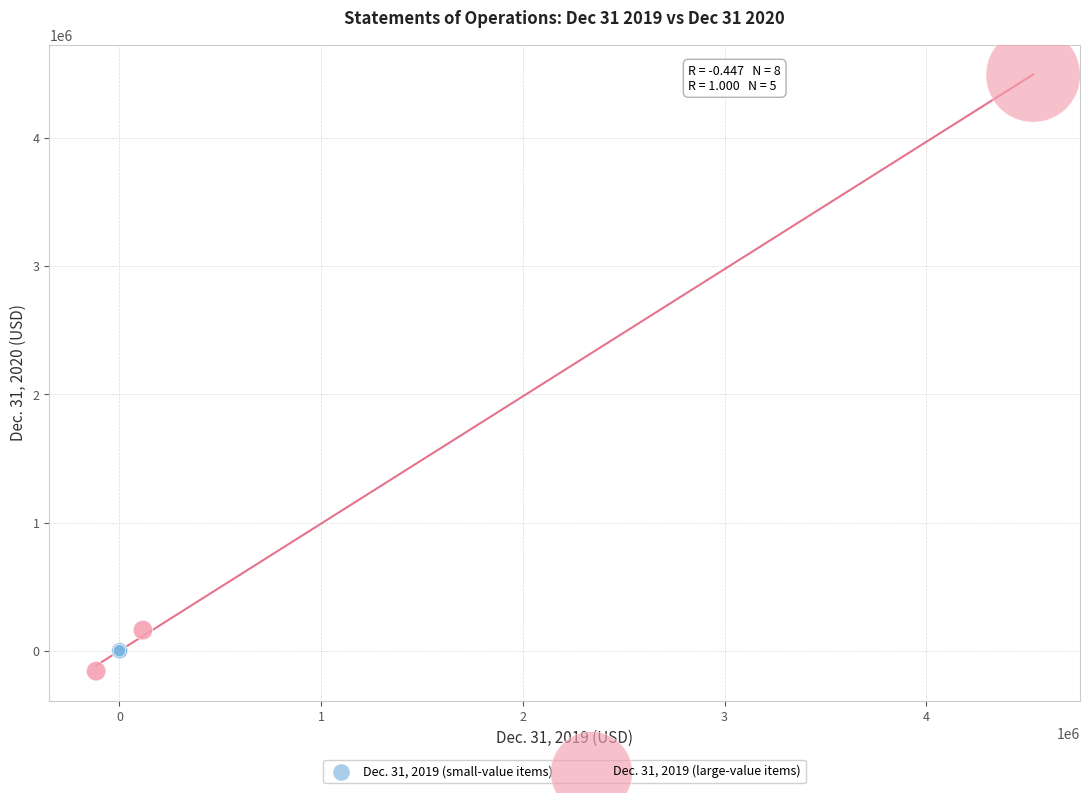

Which series contains the highest Y value?

Dec. 31, 2019 (large-value items)